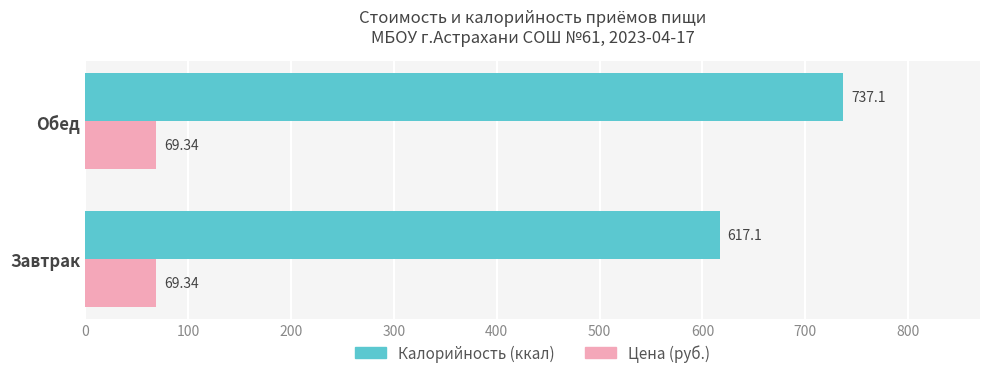

At which label does Калорийность (ккал) reach its peak?

Обед